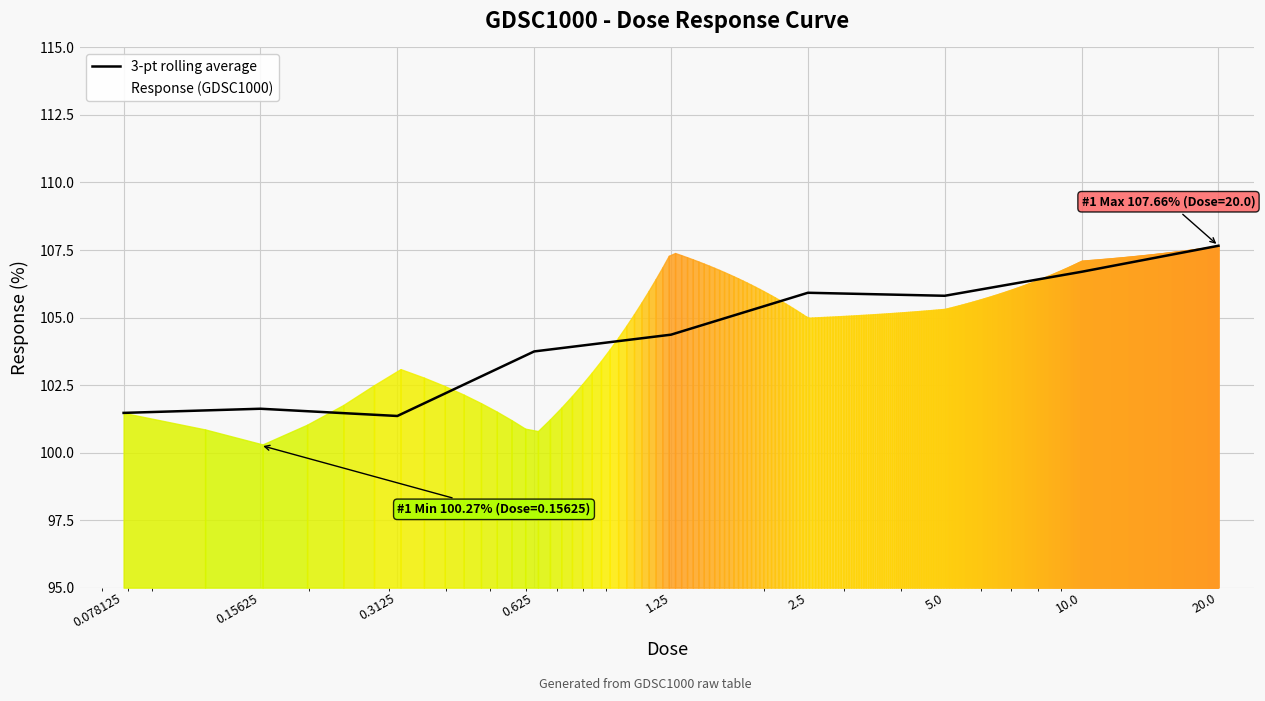

What is the maximum value for 3-pt rolling average?

107.7